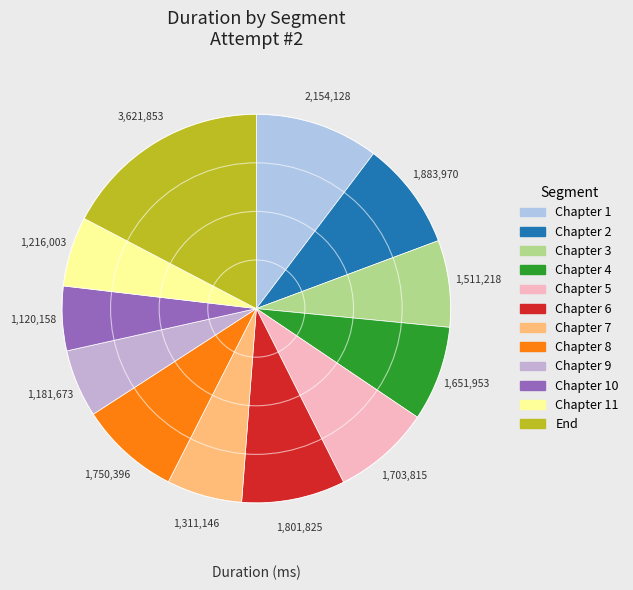

How many segments does this pie chart have?

12